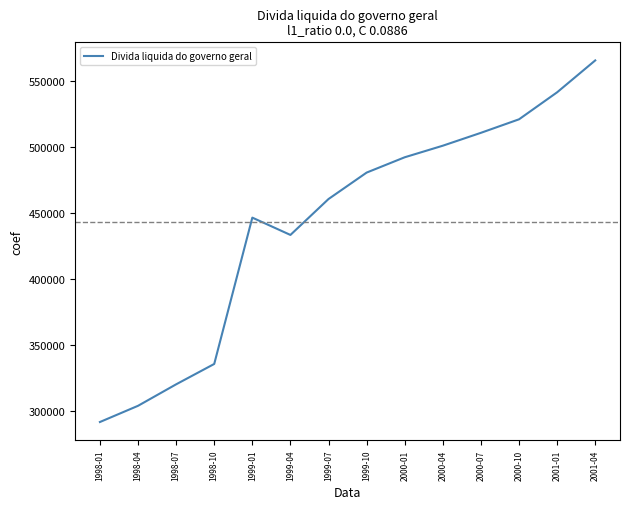

List the labels in order of value, largest first.

2001-04, 2001-01, 2000-10, 2000-07, 2000-04, 2000-01, 1999-10, 1999-07, 1999-01, 1999-04, 1998-10, 1998-07, 1998-04, 1998-01